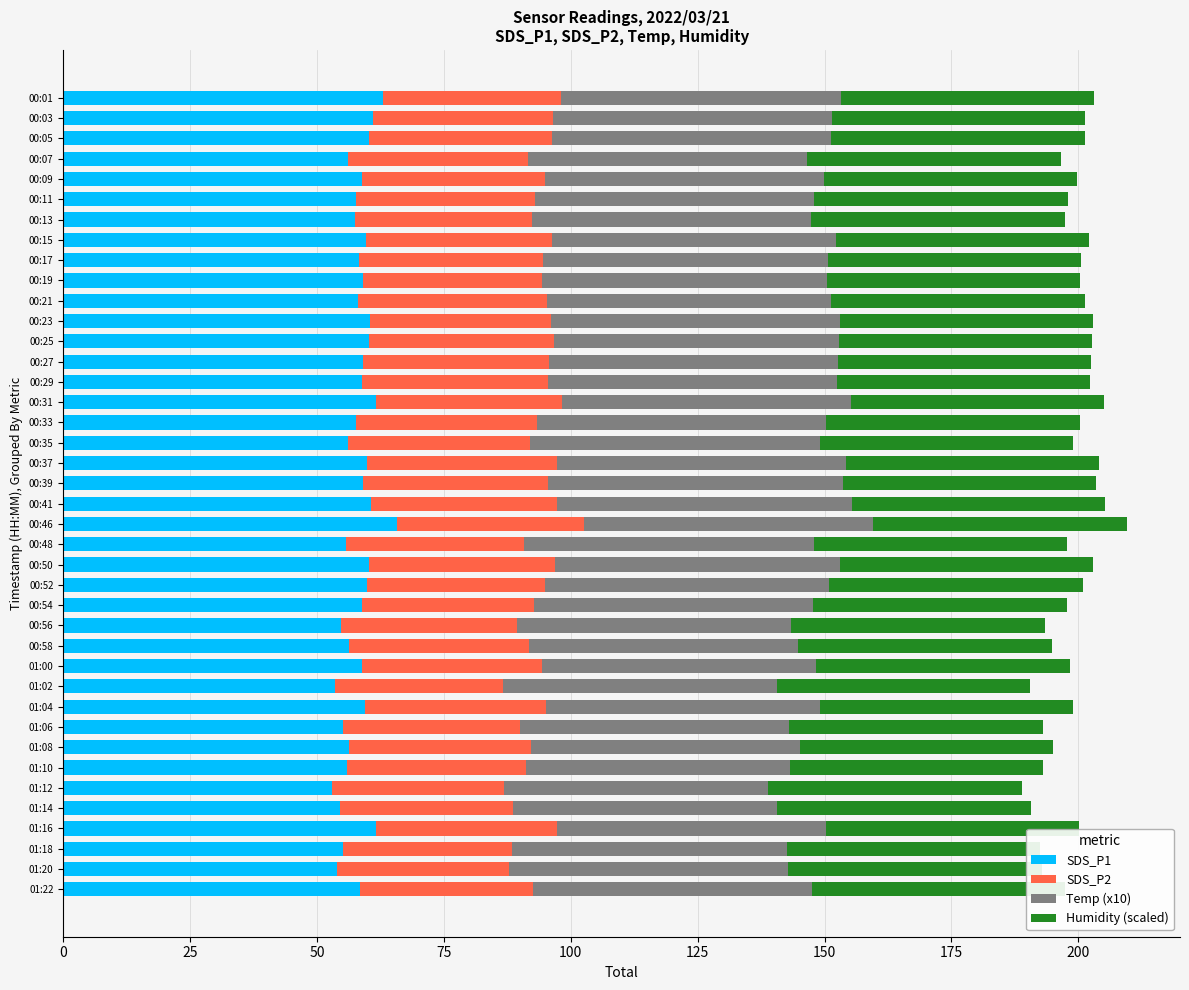

Reading right to left, extract all data points from this chart.

SDS_P1: 58.4	53.9	55.1	61.7	54.5	52.9	55.9	56.2	55.1	59.4	53.6	58.8	56.4	54.8	58.8	59.8	60.2	55.6	65.8	60.6	59.0	59.8	56.1	57.6	61.6	58.9	59.1	60.3	60.4	58.1	59.0	58.2	59.7	57.6	57.6	58.9	56.1	60.2	61.1	62.9
SDS_P2: 34.1	33.9	33.4	35.5	34.2	34.0	35.2	35.8	34.9	35.7	33.0	35.6	35.4	34.6	34.0	35.1	36.7	35.2	36.8	36.8	36.5	37.4	35.9	35.7	36.6	36.6	36.5	36.4	35.6	37.2	35.4	36.4	36.5	34.8	35.3	36.0	35.5	36.1	35.4	35.2
Temp (x10): 55.0	55.0	54.0	53.0	52.0	52.0	52.0	53.0	53.0	54.0	54.0	54.0	53.0	54.0	55.0	56.0	56.0	57.0	57.0	58.0	58.0	57.0	57.0	57.0	57.0	57.0	57.0	56.0	57.0	56.0	56.0	56.0	56.0	55.0	55.0	55.0	55.0	55.0	55.0	55.0
Humidity (scaled): 0.7	0.7	0.7	0.7	0.7	0.7	0.7	0.7	0.7	0.7	0.7	0.7	0.7	0.7	0.7	0.7	0.7	0.7	0.7	0.7	0.7	0.7	0.7	0.7	0.7	0.7	0.7	0.7	0.7	0.7	0.7	0.7	0.7	0.7	0.7	0.7	0.7	0.7	0.7	0.7